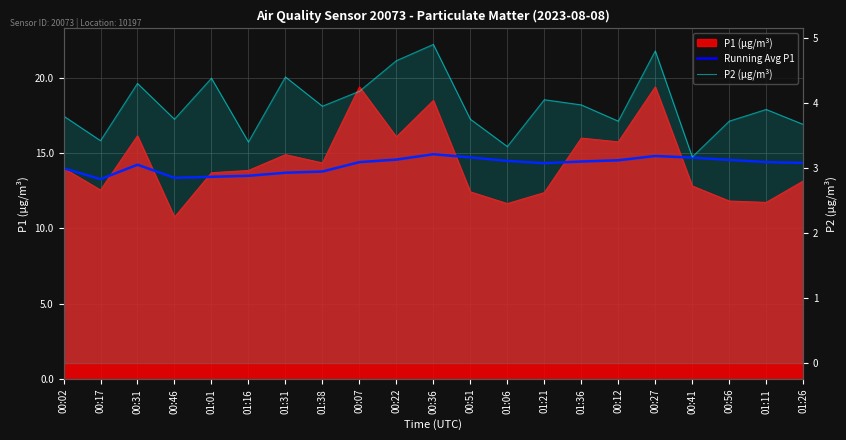

Which series has the largest range (max minus min)?

P2 (μg/m³)